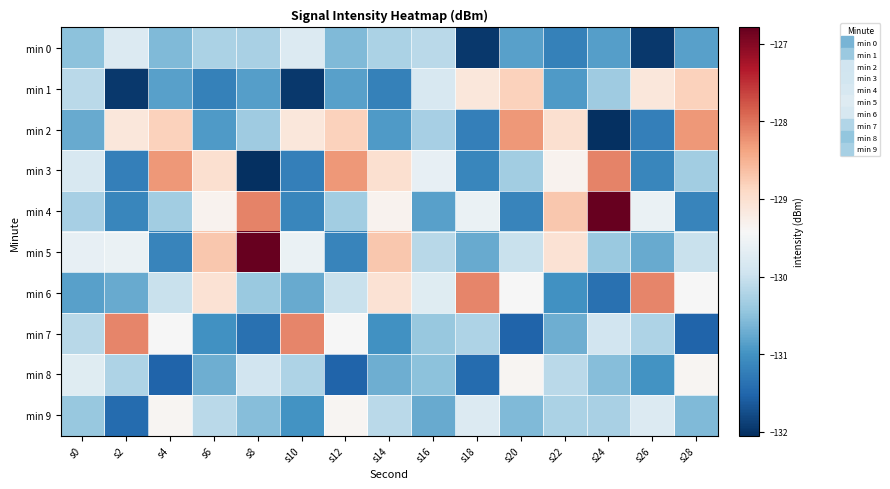

Rank the series at s4 from highest to lowest value.

min 3, min 2, min 9, min 7, min 6, min 4, min 0, min 1, min 5, min 8